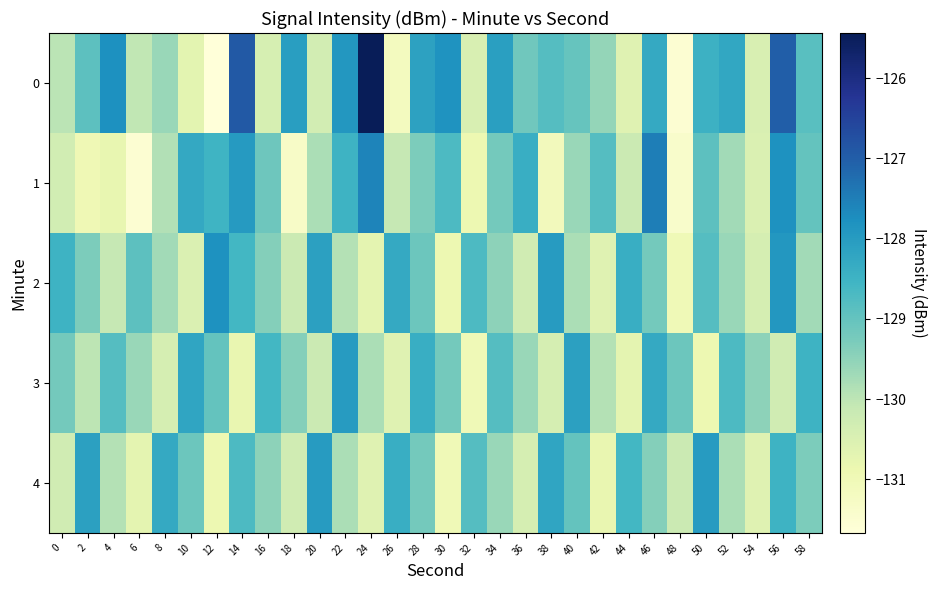

Reading left to right, list all the values displayed in this chart.

0: 0=-130.0	2=-128.9	4=-127.8	6=-130.0	8=-129.6	10=-130.7	12=-131.7	14=-126.9	16=-130.4	18=-128.0	20=-130.3	22=-127.9	24=-125.4	26=-131.2	28=-128.1	30=-127.8	32=-130.5	34=-128.1	36=-129.1	38=-128.8	40=-129.0	42=-129.6	44=-130.6	46=-128.3	48=-131.5	50=-128.5	52=-128.2	54=-130.5	56=-127.0	58=-128.9
1: 0=-130.3	2=-131.0	4=-130.8	6=-131.5	8=-129.9	10=-128.3	12=-128.5	14=-128.0	16=-129.1	18=-131.3	20=-129.8	22=-128.5	24=-127.6	26=-130.1	28=-129.3	30=-128.7	32=-130.9	34=-129.2	36=-128.4	38=-131.1	40=-129.6	42=-128.8	44=-130.2	46=-127.5	48=-131.4	50=-128.9	52=-129.7	54=-130.5	56=-127.8	58=-129.0
2: 0=-128.5	2=-129.3	4=-130.1	6=-128.9	8=-129.7	10=-130.5	12=-127.8	14=-128.6	16=-129.4	18=-130.2	20=-128.1	22=-129.9	24=-130.7	26=-128.3	28=-129.1	30=-130.9	32=-128.7	34=-129.5	36=-130.3	38=-128.0	40=-129.8	42=-130.6	44=-128.4	46=-129.2	48=-131.0	50=-128.8	52=-129.6	54=-130.4	56=-127.9	58=-129.7
3: 0=-129.2	2=-130.0	4=-128.8	6=-129.6	8=-130.4	10=-128.2	12=-129.0	14=-130.8	16=-128.6	18=-129.4	20=-130.2	22=-128.0	24=-129.8	26=-130.6	28=-128.4	30=-129.2	32=-131.0	34=-128.8	36=-129.6	38=-130.4	40=-128.1	42=-129.9	44=-130.7	46=-128.3	48=-129.1	50=-130.9	52=-128.7	54=-129.5	56=-130.3	58=-128.5
4: 0=-130.3	2=-128.1	4=-129.9	6=-130.7	8=-128.3	10=-129.1	12=-130.9	14=-128.7	16=-129.5	18=-130.3	20=-128.0	22=-129.8	24=-130.6	26=-128.4	28=-129.2	30=-131.0	32=-128.8	34=-129.6	36=-130.4	38=-128.2	40=-129.0	42=-130.8	44=-128.6	46=-129.4	48=-130.2	50=-128.0	52=-129.8	54=-130.6	56=-128.5	58=-129.3